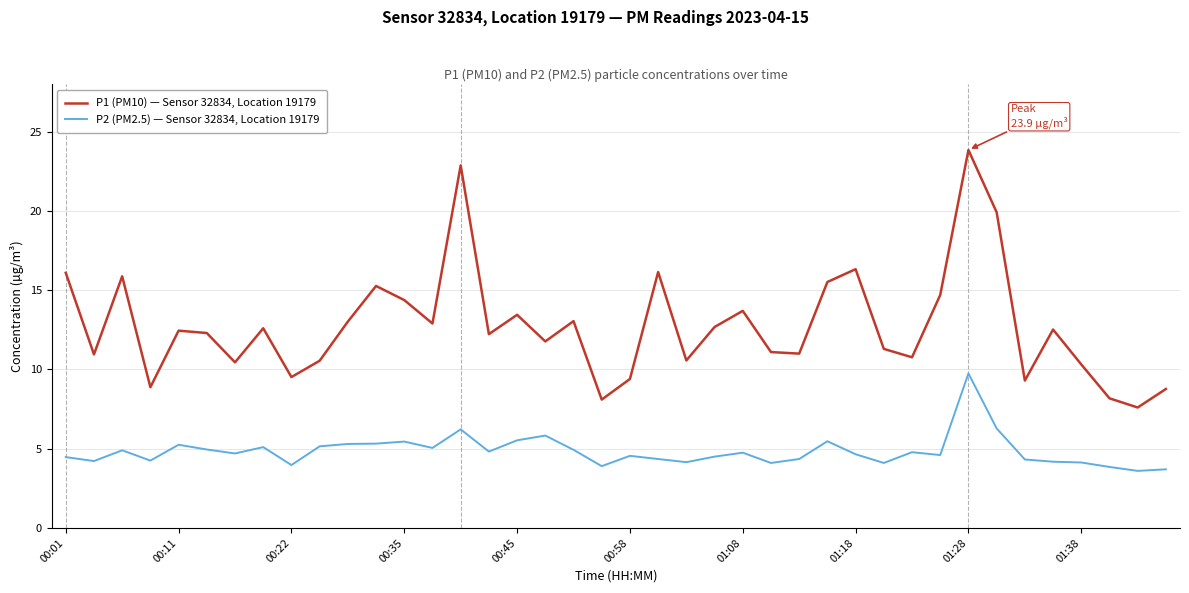

What is the smallest value displayed?

3.6